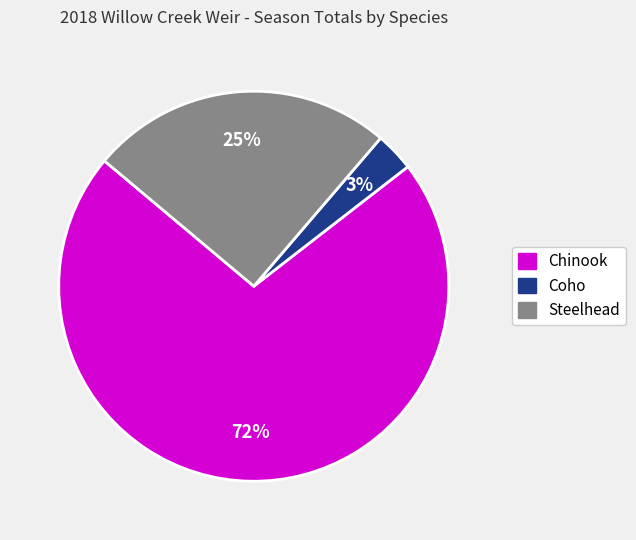

How many slices are in this pie chart?

3